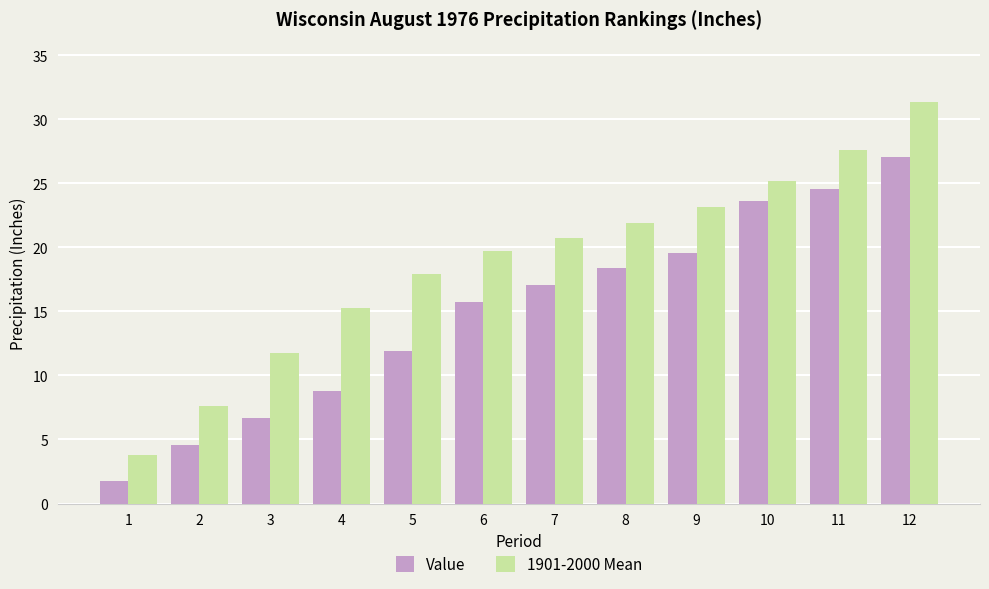

What is the difference between the maximum and minimum values in the Value series?

25.3